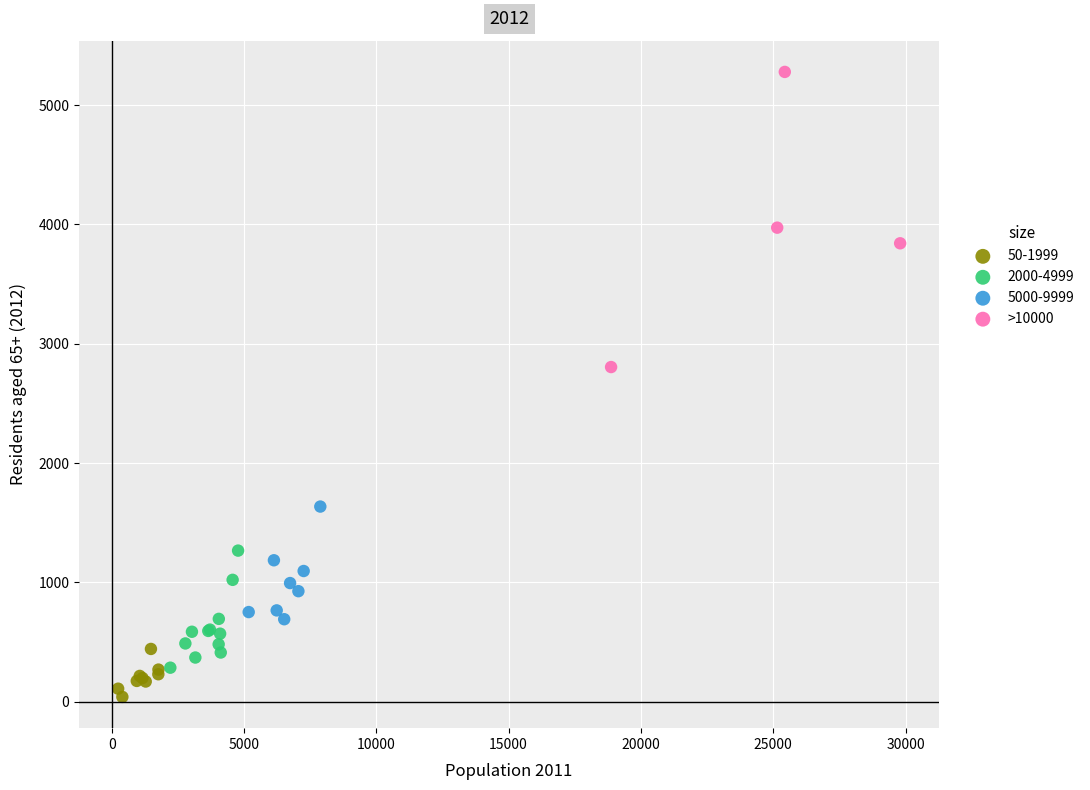

Which series contains the highest Y value?

>10000